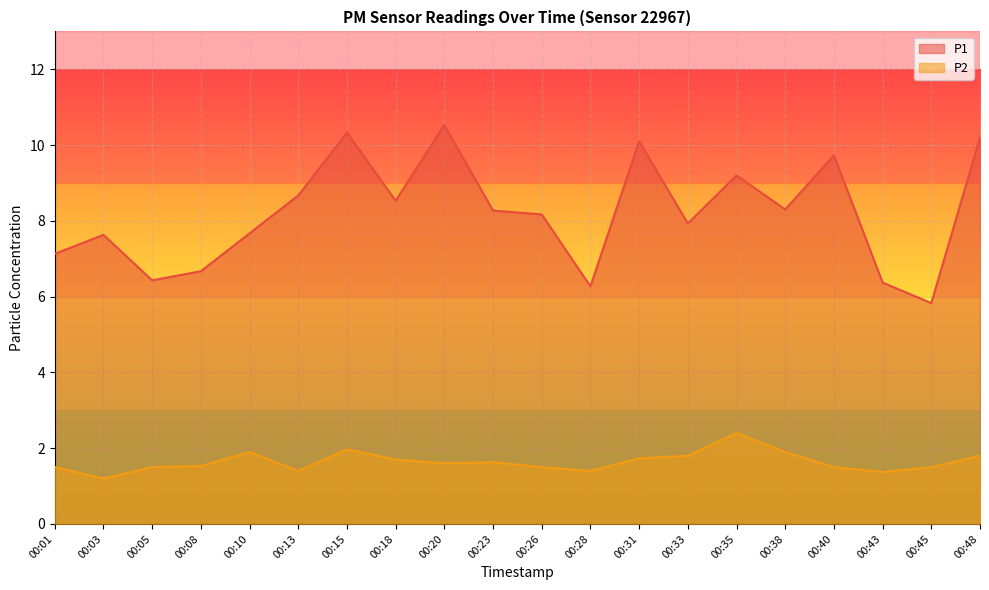

Is the value of P2 at 00:31 greater than the value of P1 at 00:45?

No